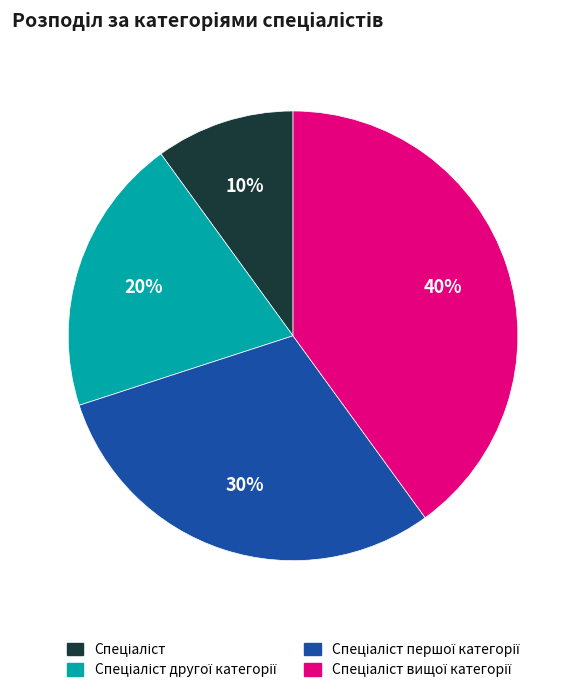

To the nearest percent, what is the average slice percentage?

25%